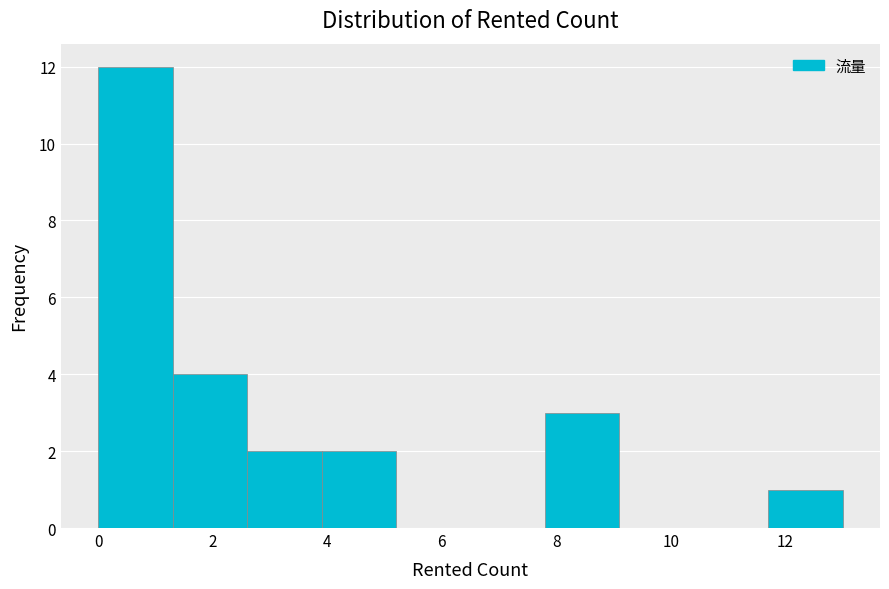

Reading left to right, transcribe this chart: for each bar, give the range it covers on the x-axis and its height. Neither the bar edges nor the heights are printed on the chart, so give them approximately, as read against the axes.

0.0 to 1.3: 12
1.3 to 2.6: 4
2.6 to 3.9: 2
3.9 to 5.2: 2
5.2 to 6.5: 0
6.5 to 7.8: 0
7.8 to 9.1: 3
9.1 to 10.4: 0
10.4 to 11.7: 0
11.7 to 13.0: 1